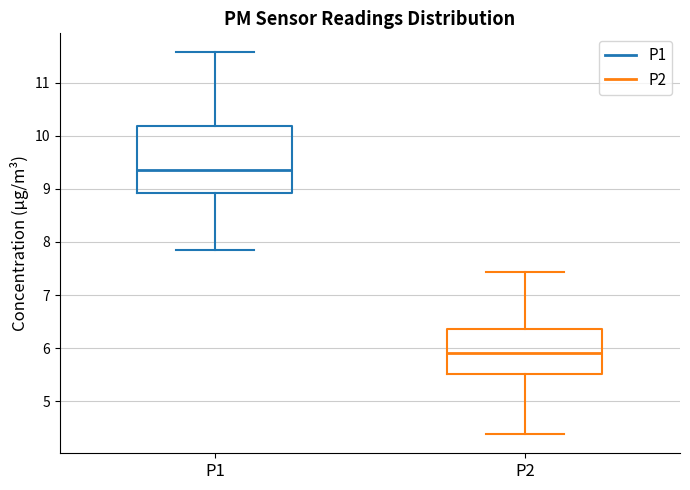

Reading left to right, read every box against the y-axis: the position of its median line, the range the box covers, and the ends of its whiskers. The values are not printed on the chart, so give them approximately, as read against the axis.

P1: median 9.4, box 8.9 to 10.2, whiskers 7.9 to 11.6
P2: median 5.9, box 5.5 to 6.4, whiskers 4.4 to 7.4